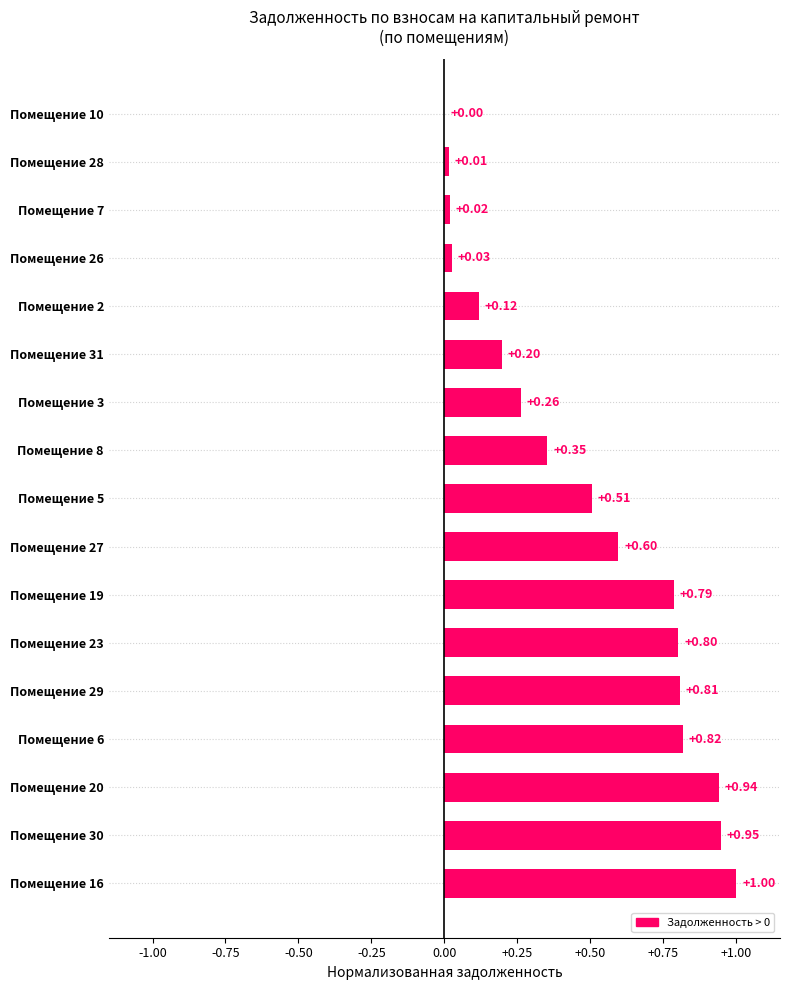

What is the change in value from Помещение 20 to Помещение 28?

-0.9